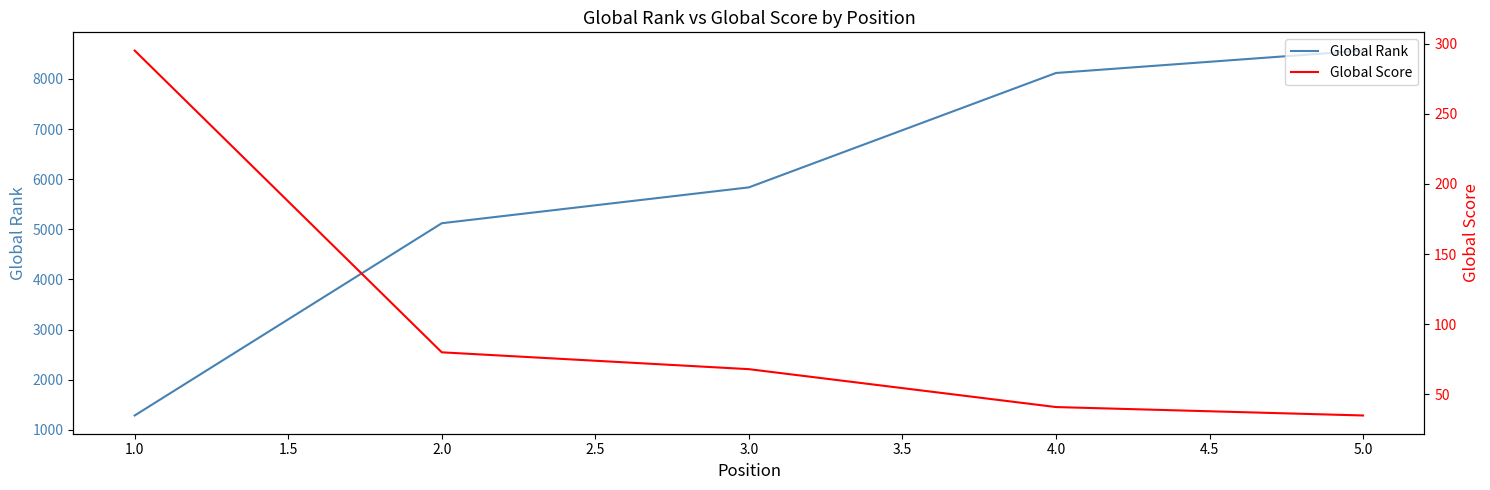

Reading right to left, list all the values displayed in this chart.

Global Rank: 8564	8117	5836	5121	1287
Global Score: 35	41	68	80	295